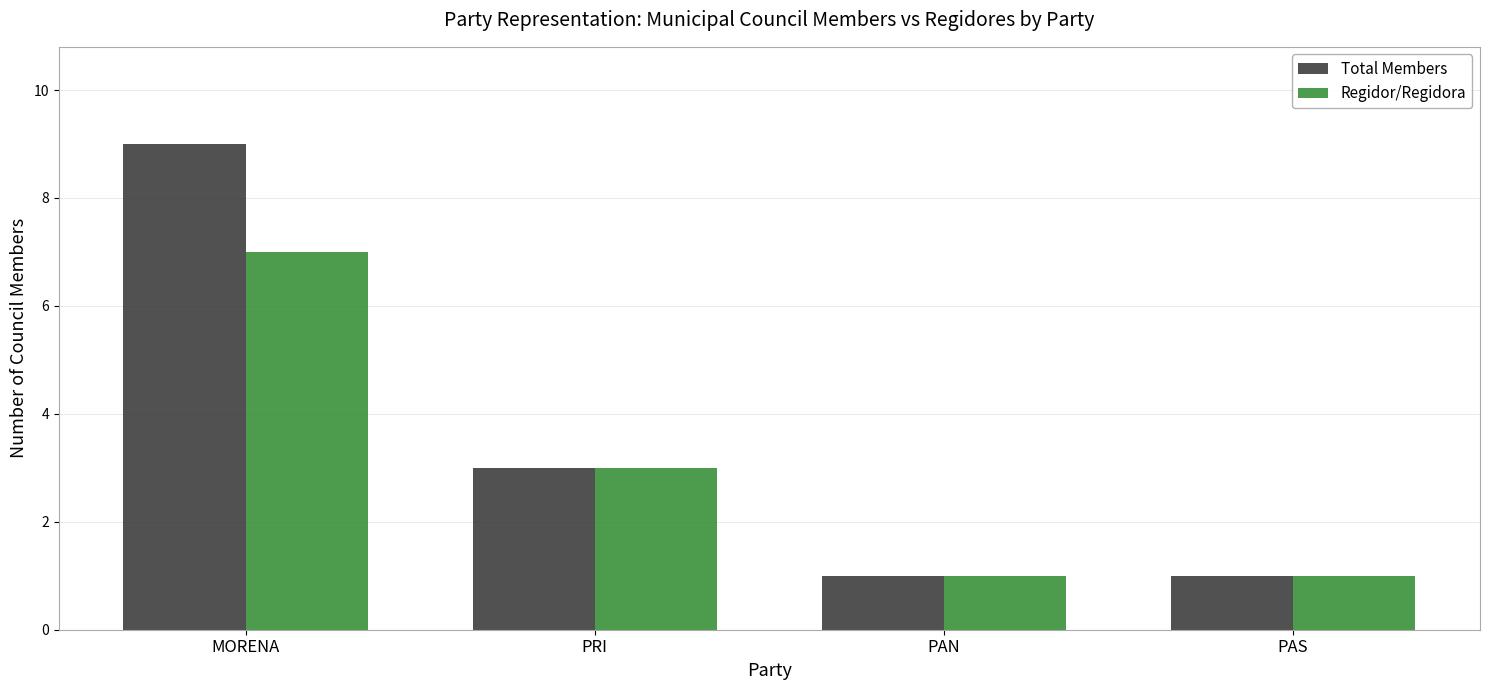

Where does the Total Members series first go above 3?

MORENA